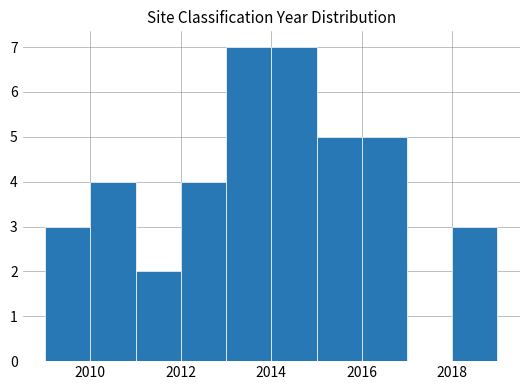

How tall is the bar that spans 2012 to 2013 on the x-axis? The values are not printed on the chart, so give them approximately, as read against the axis.

4